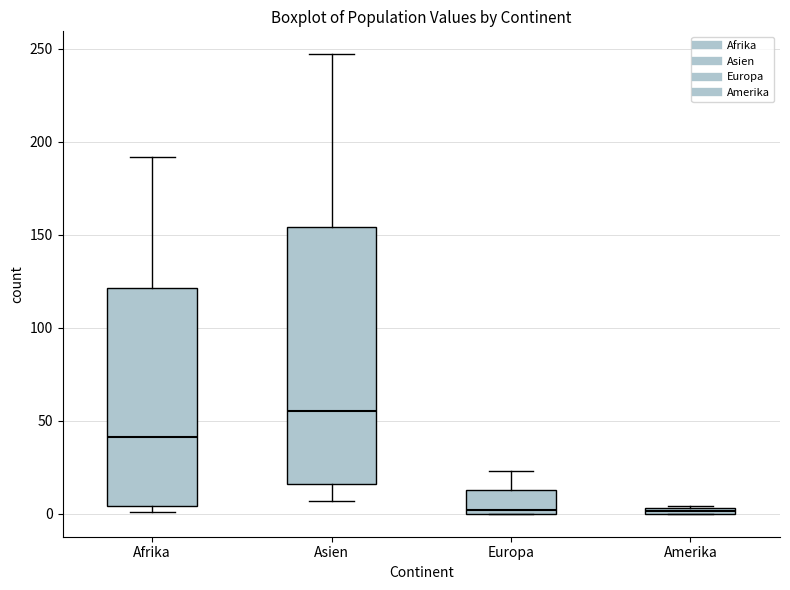

Comparing the boxes themselves (not the whiskers), which one is the tallest?

Asien